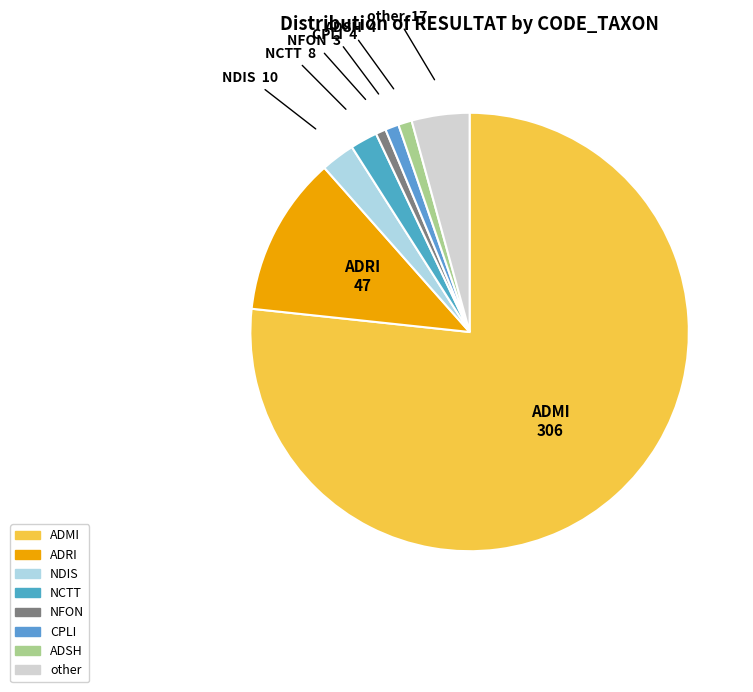

The ADRI slice represents 12% of the pie. True or false?

True